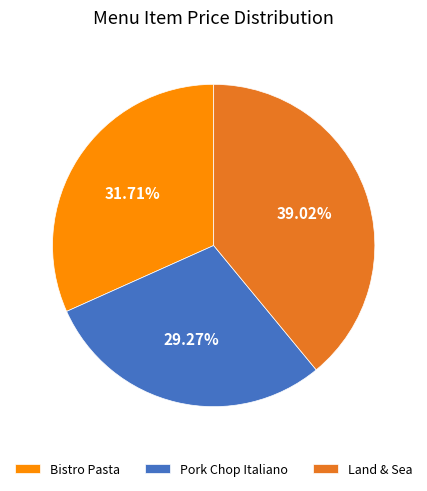

What is the ratio of the value at Bistro Pasta to the value at Land & Sea?

0.8